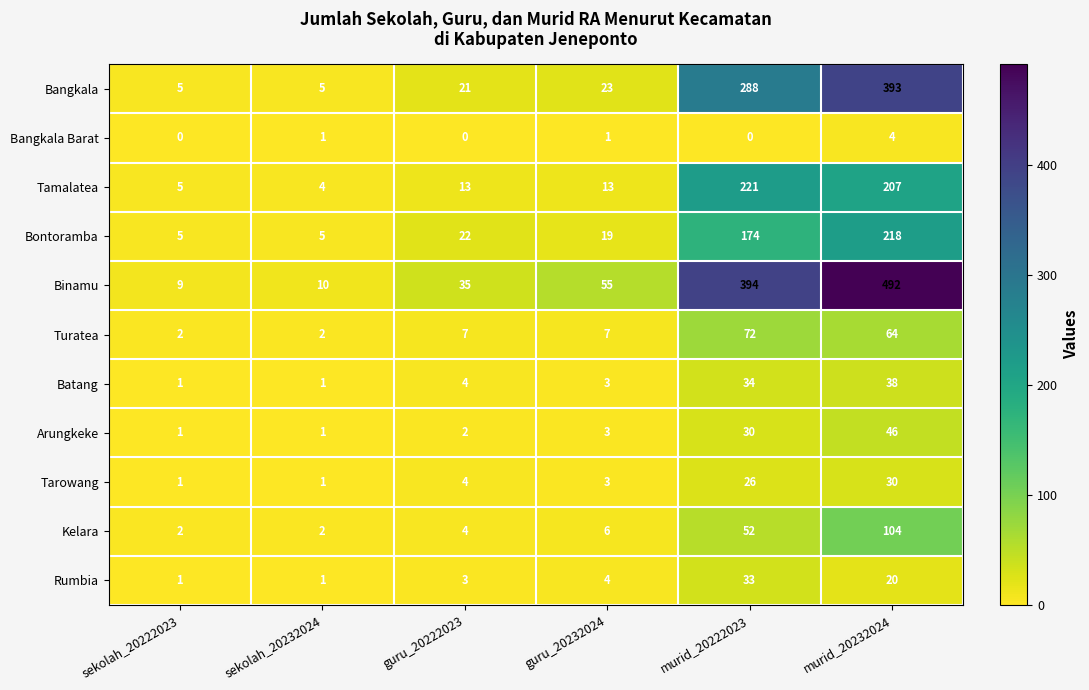

Is it true that Batang equals 66 at murid_20232024?

False